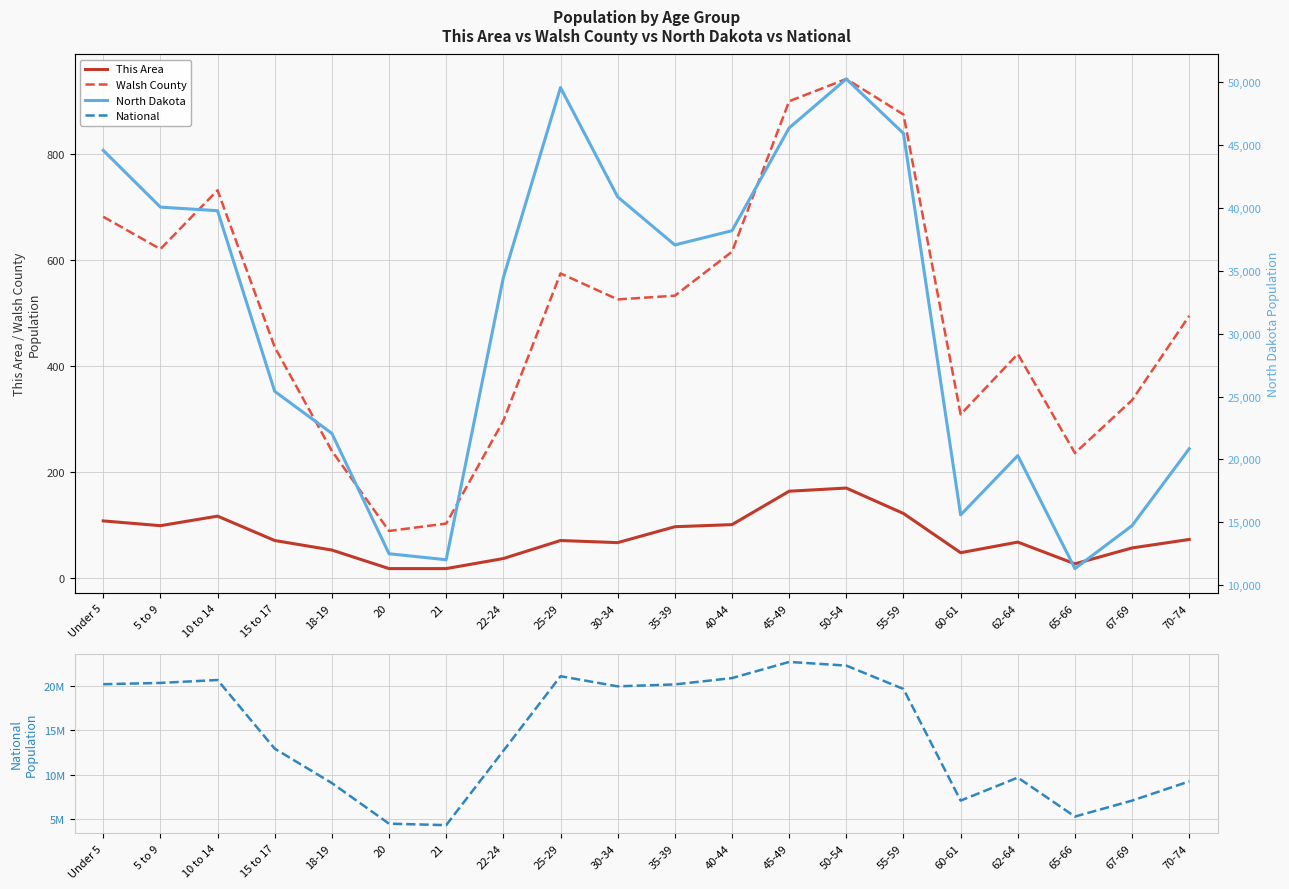

Rank the series by their maximum value, from lowest to highest.

This Area, Walsh County, North Dakota, National